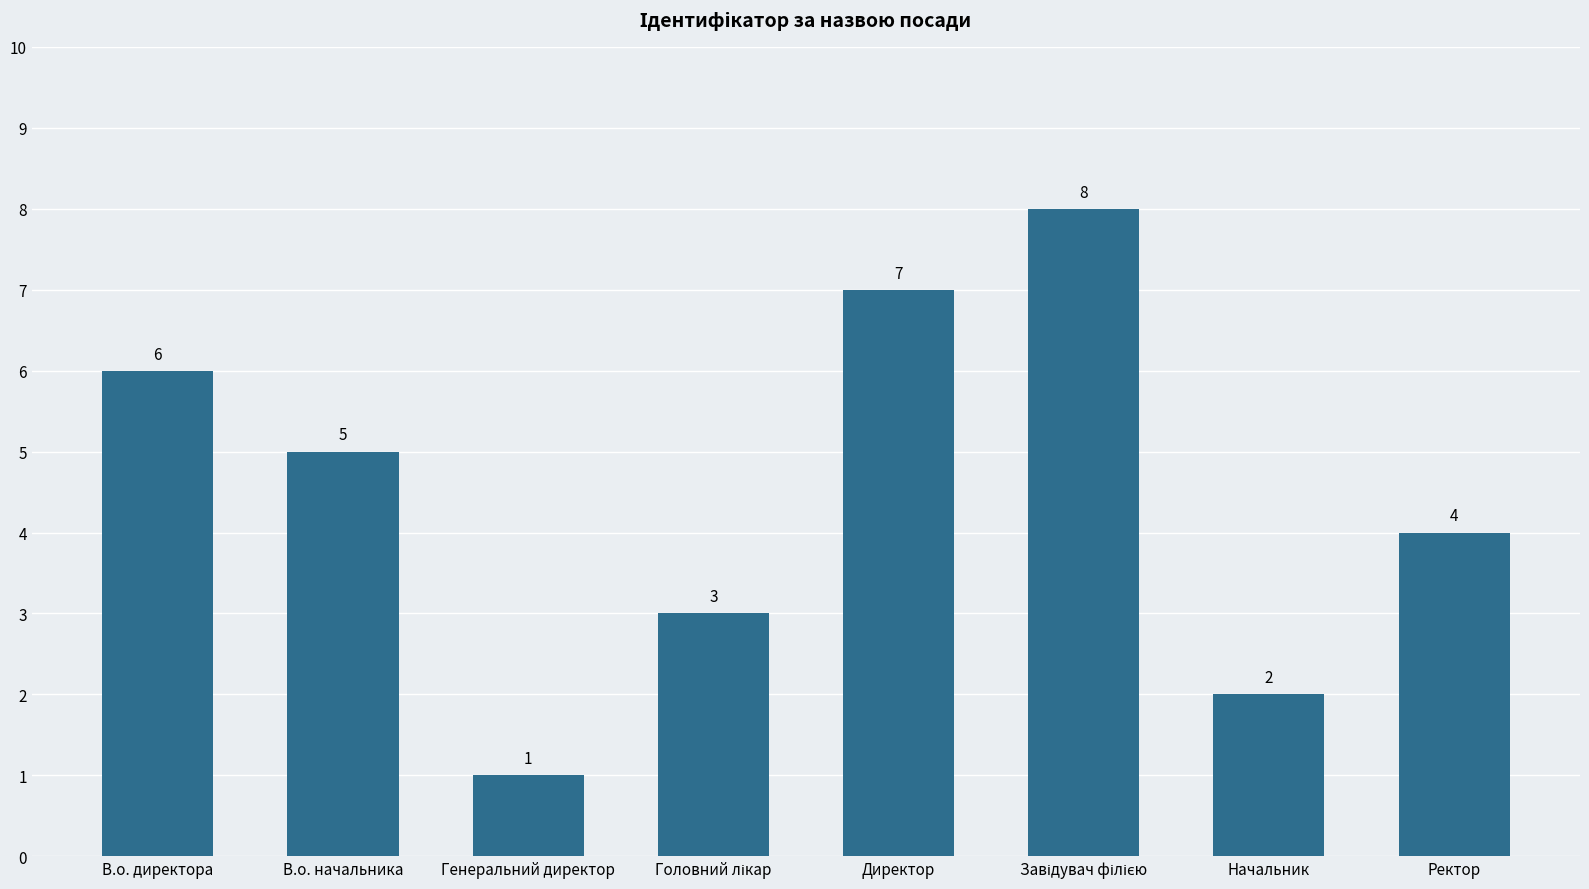

What position from the right is Директор?

4